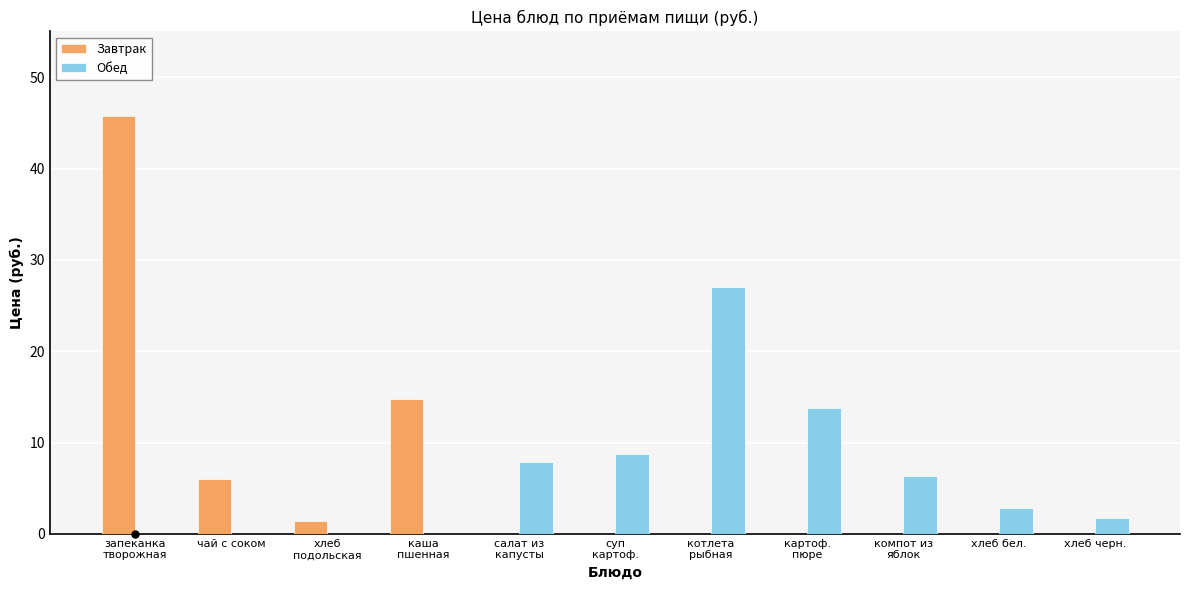

Is the value of Обед at картоф.
пюре greater than the value of Завтрак at компот из
яблок?

Yes